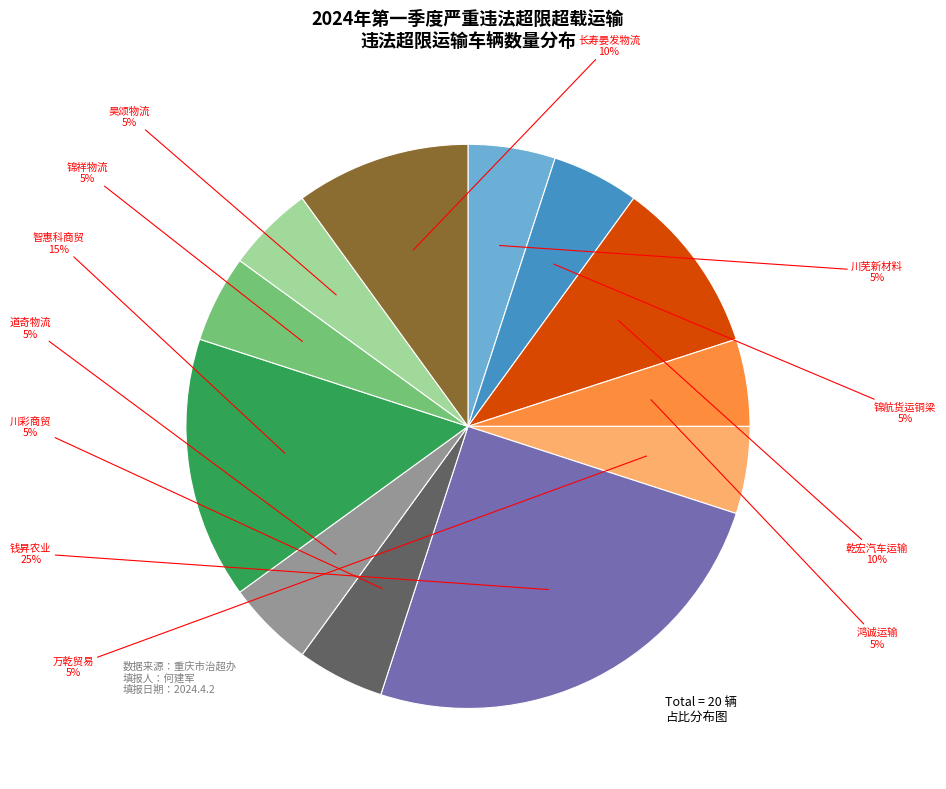

What is the ratio of the value at 乾宏汽车运输 to the value at 道奇物流?

2.0